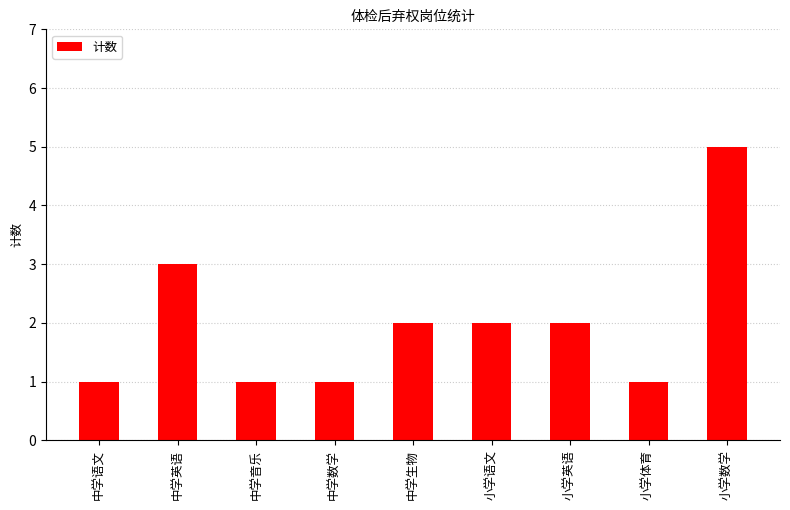

What is the difference between the maximum and second lowest values?

4